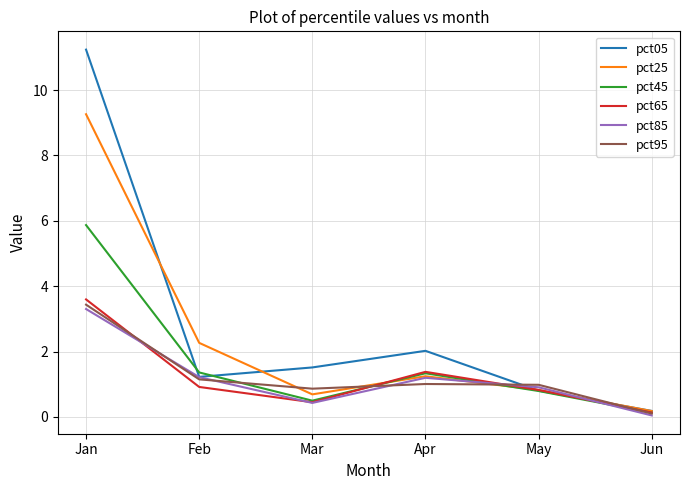

Which series changed the most between Jan and Jun?

pct05